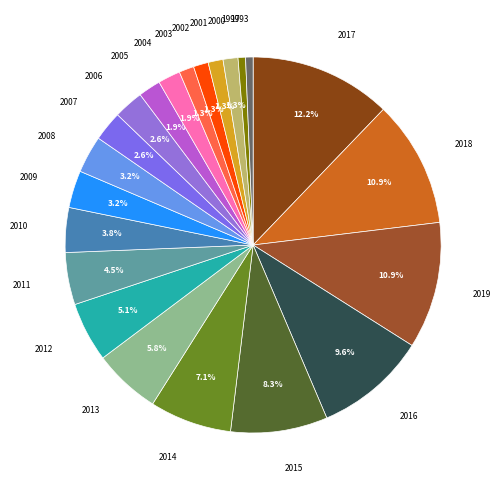

Is 2014 the majority of the pie?

No